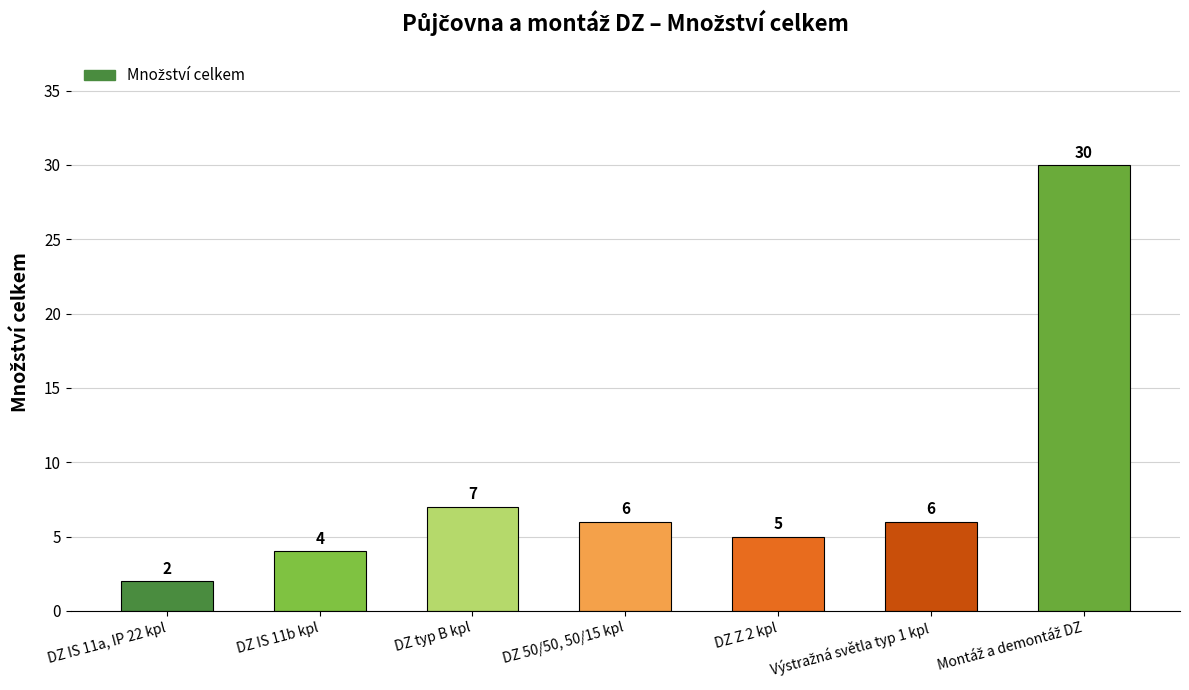

What is the difference between the maximum and minimum values?

28